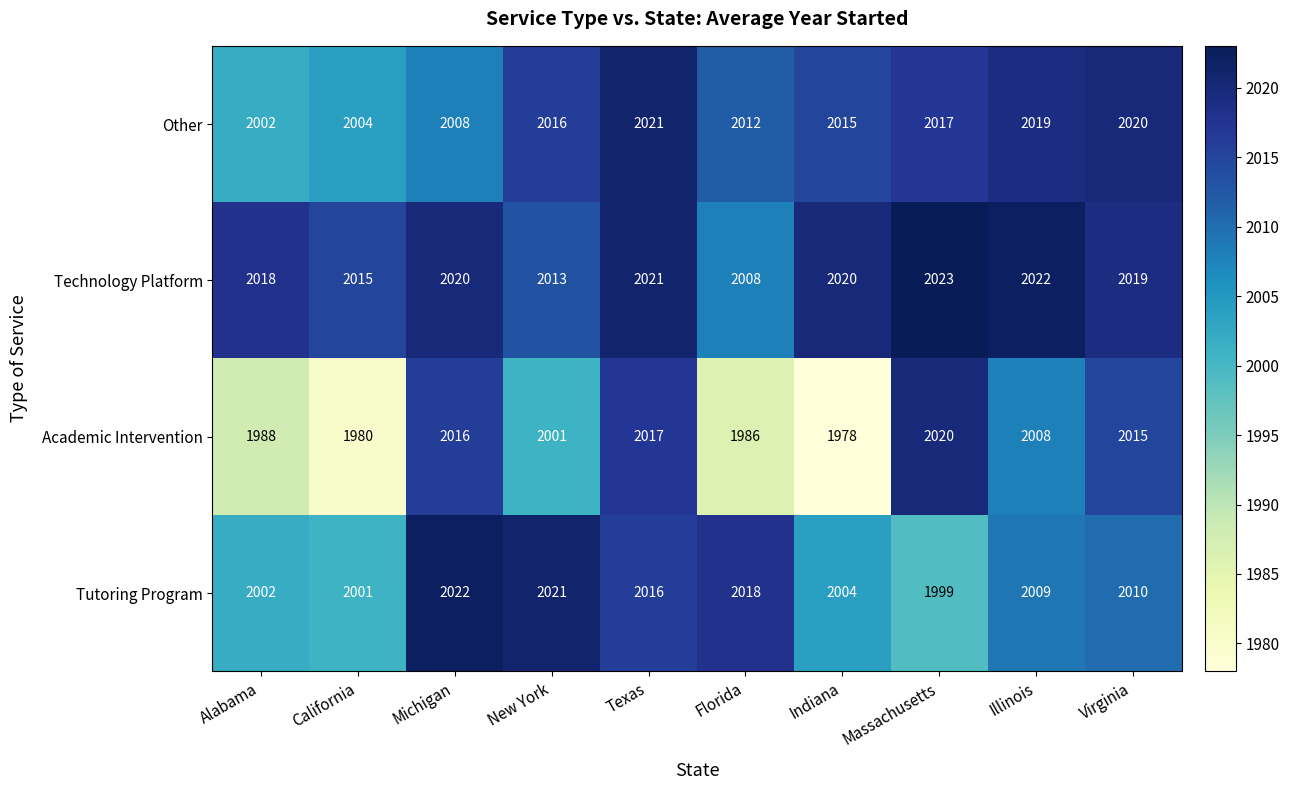

Rank the series by their average value, from highest to lowest.

Technology Platform, Other, Tutoring Program, Academic Intervention